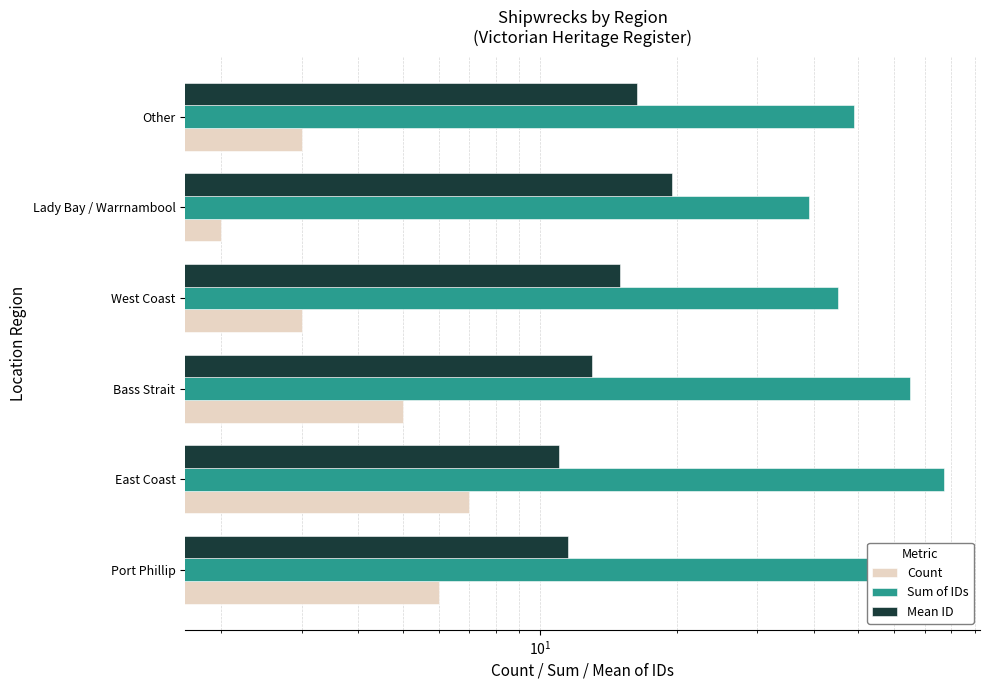

What value does the Sum of IDs series have at Bass Strait?

65.0